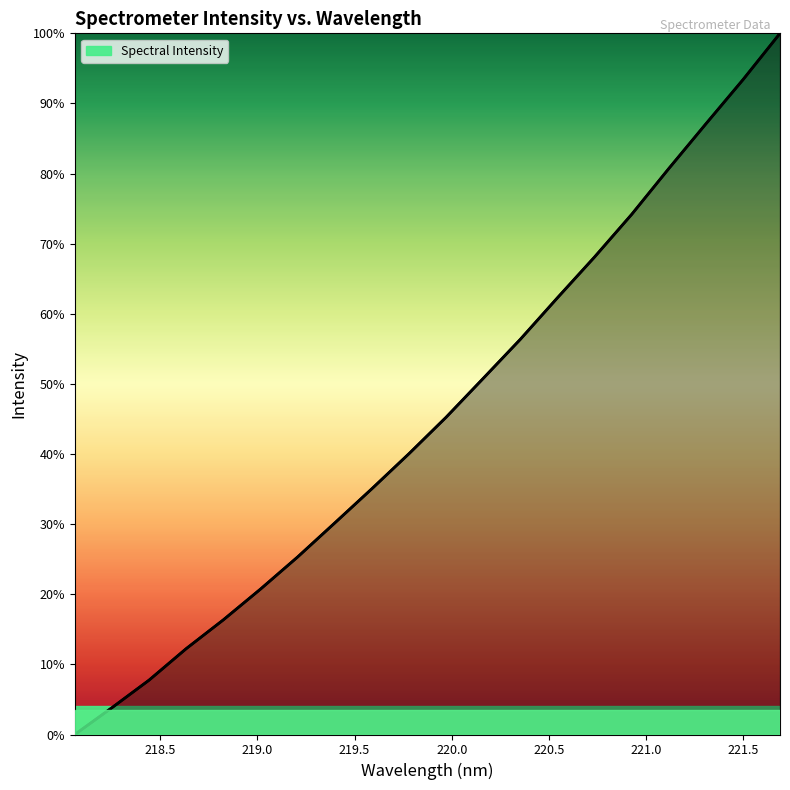

What is the ratio of the value at 220.5444 to the value at 220.1623?

1.1